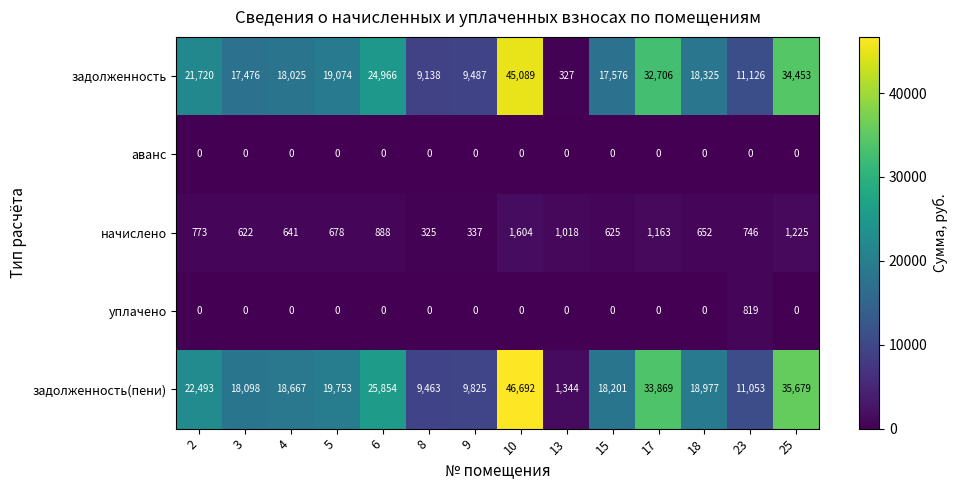

At which category does the chart reach its peak across all series?

10